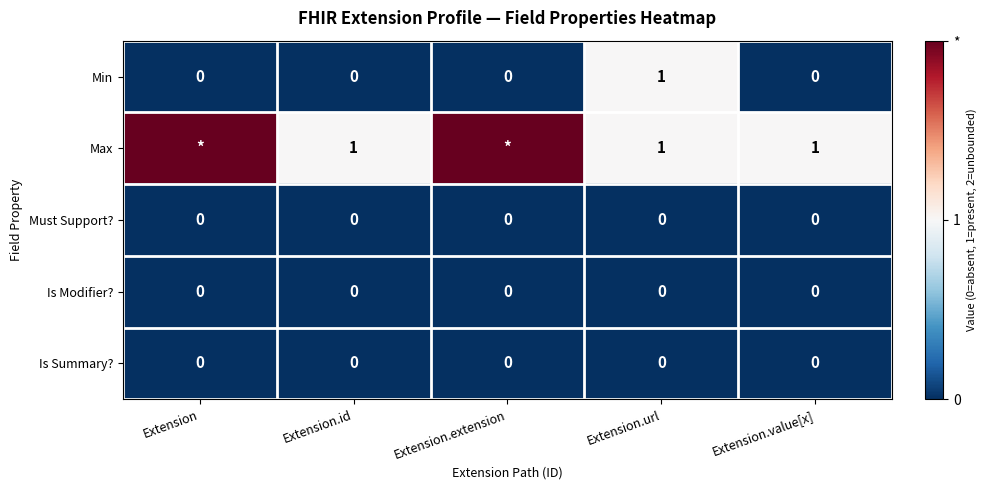

What is the total value across all series at Extension.value[x]?

1